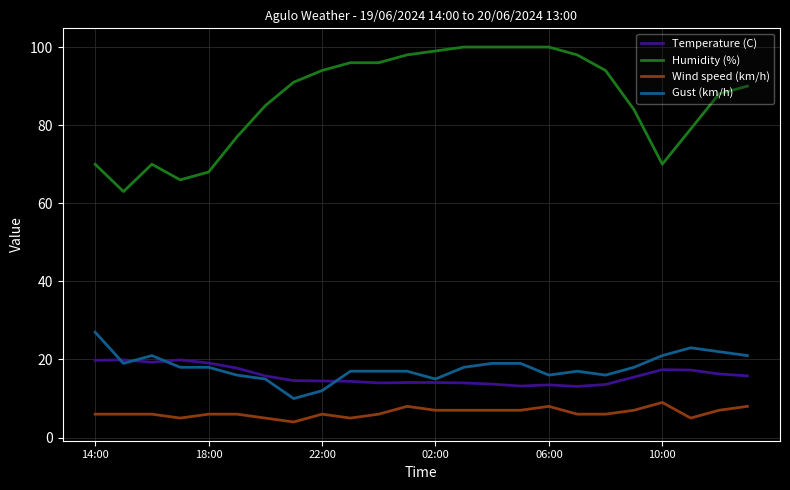

Does the chart display data point markers on the line(s)?

No